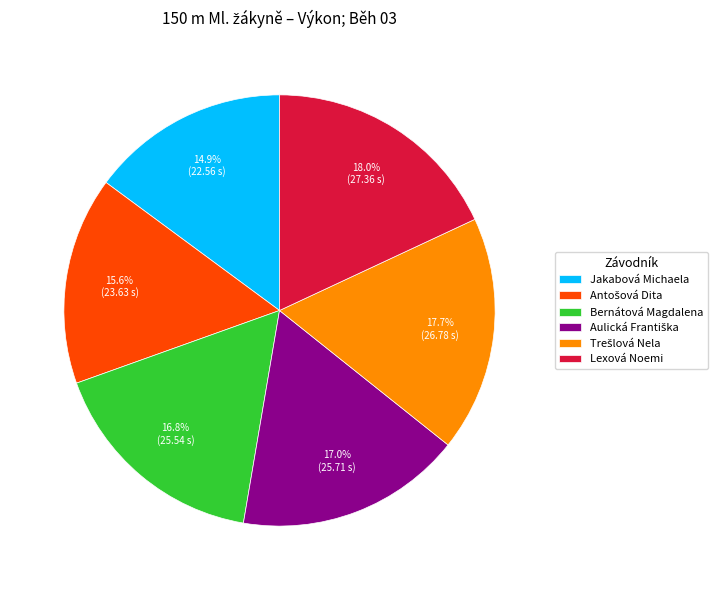

What percentage is NOT represented by Jakabová Michaela?

85.1%